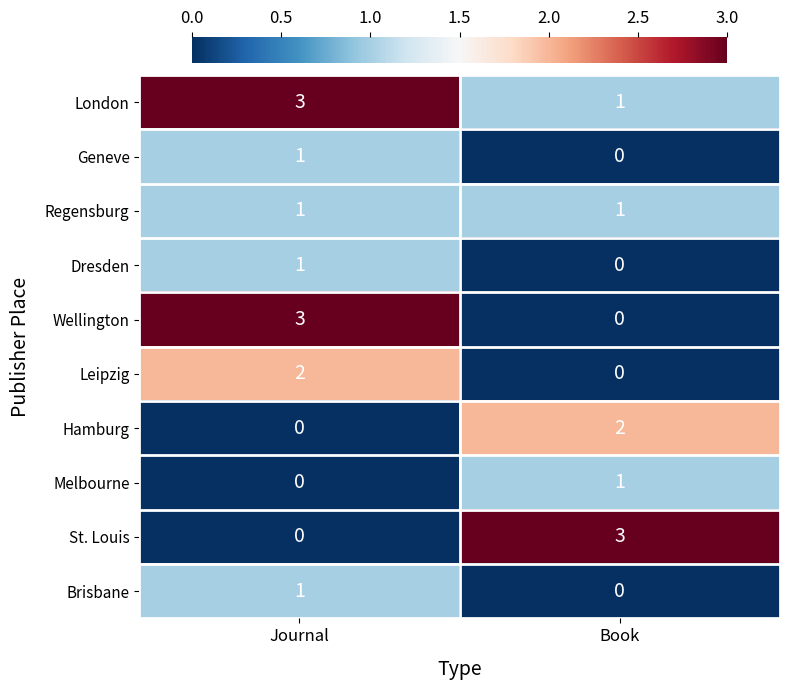

How many positive values does the Brisbane series have?

1